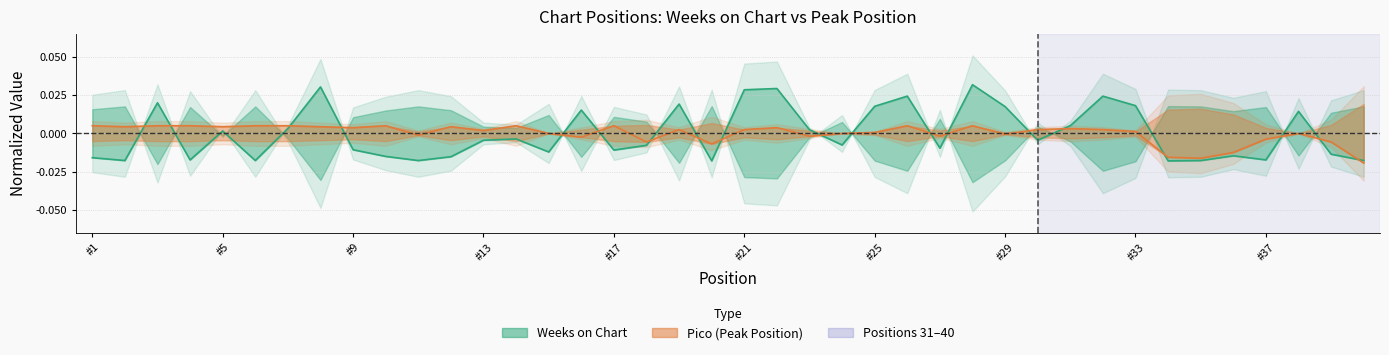

True or false: Weeks on Chart has more than 0 points higher than both neighbors.

True